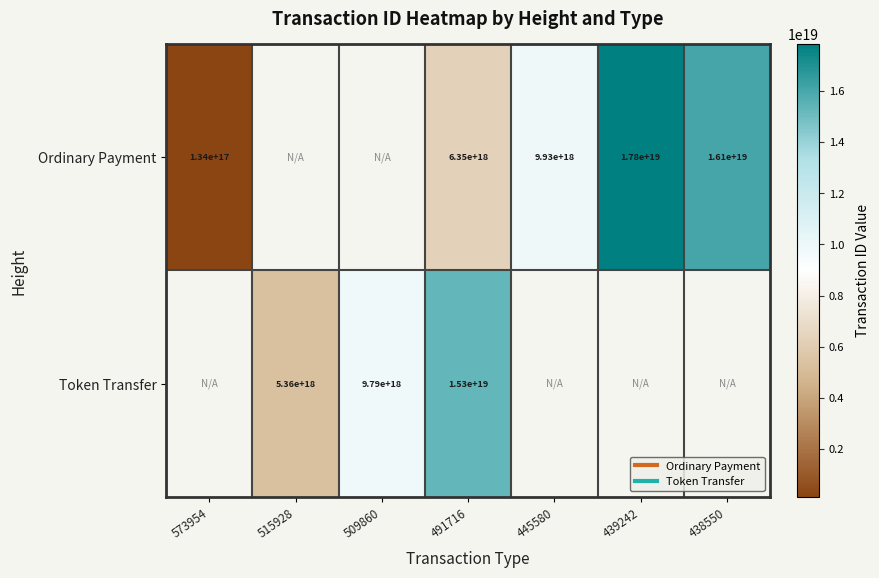

List the series in order of their peak value, highest first.

Ordinary Payment, Token Transfer